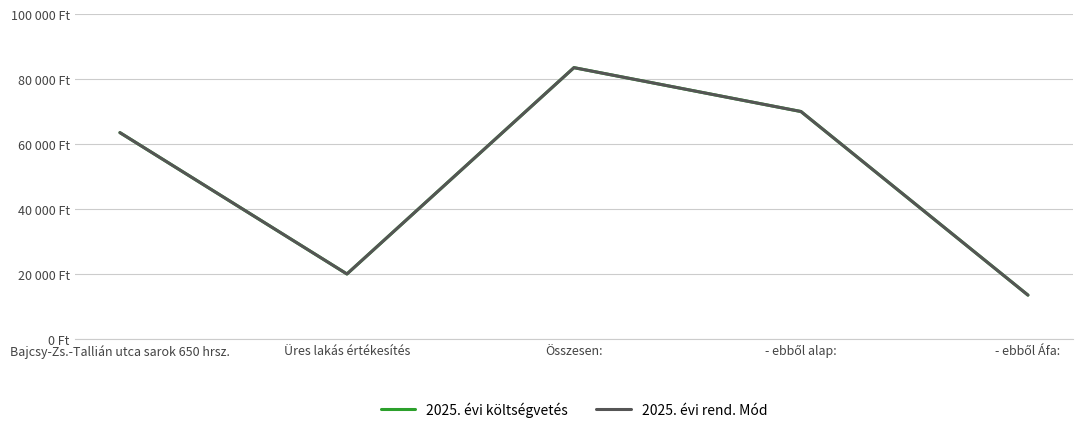

What is the sum of all 2025. évi költségvetés values?

250500